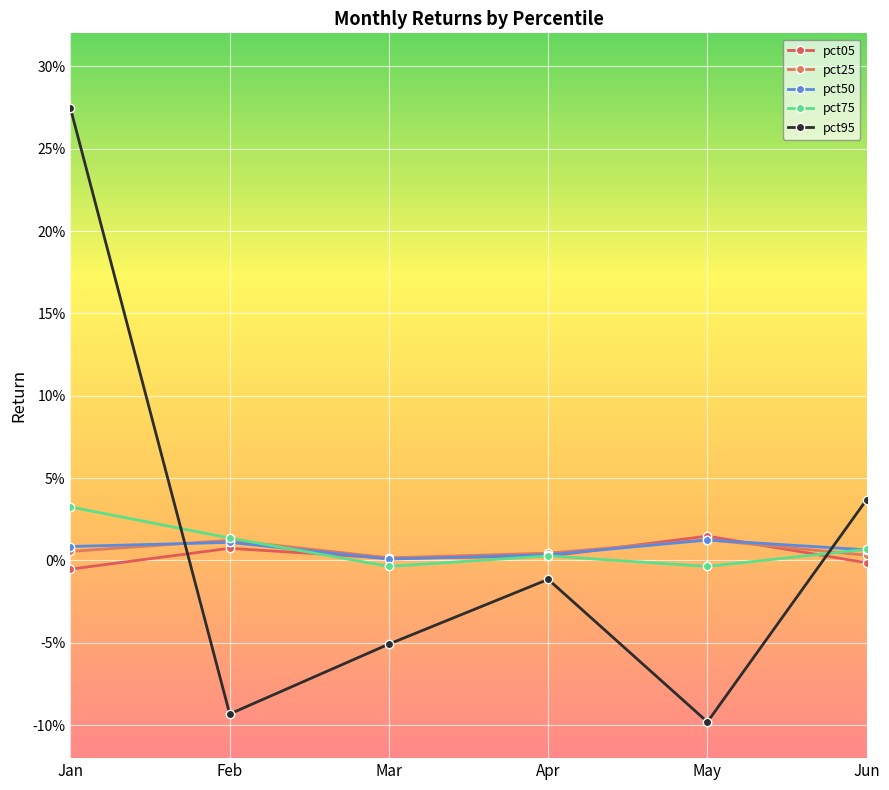

True or false: pct95 has a value of -0.1 at May.

True